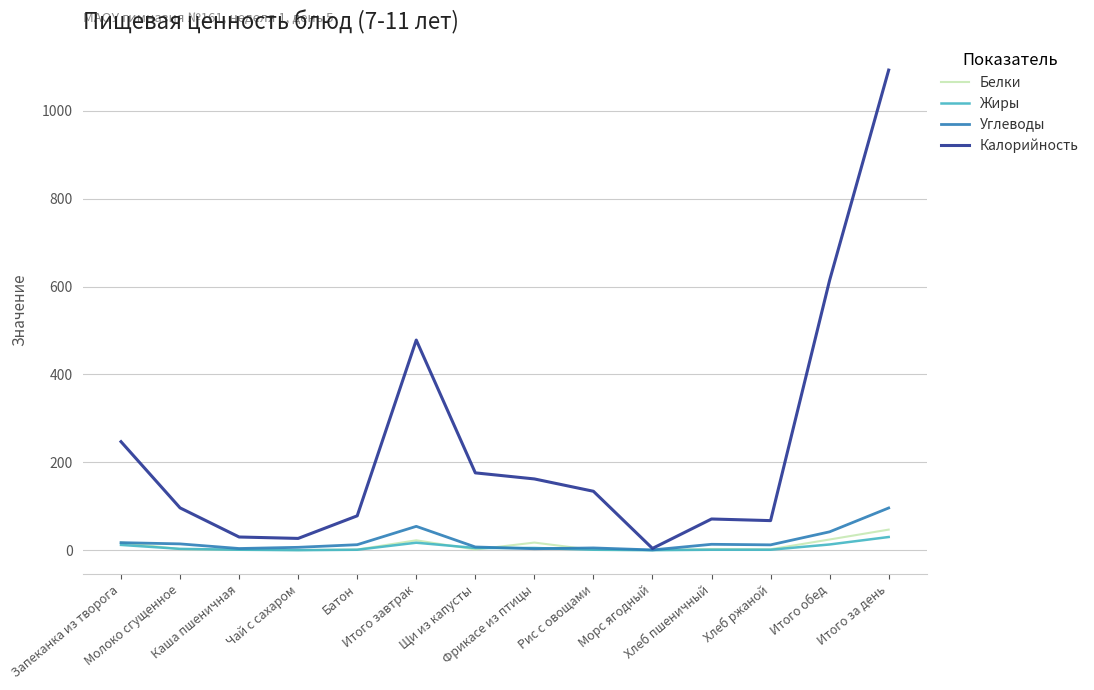

Which series has the largest total across all categories?

Калорийность